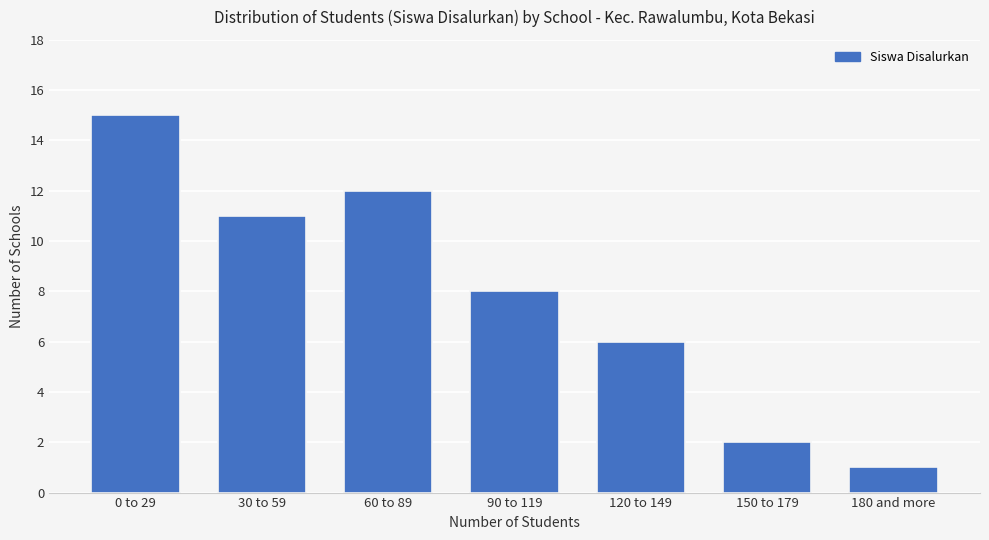

Reading left to right, list all the values displayed in this chart.

0 to 29=15	30 to 59=11	60 to 89=12	90 to 119=8	120 to 149=6	150 to 179=2	180 and more=1